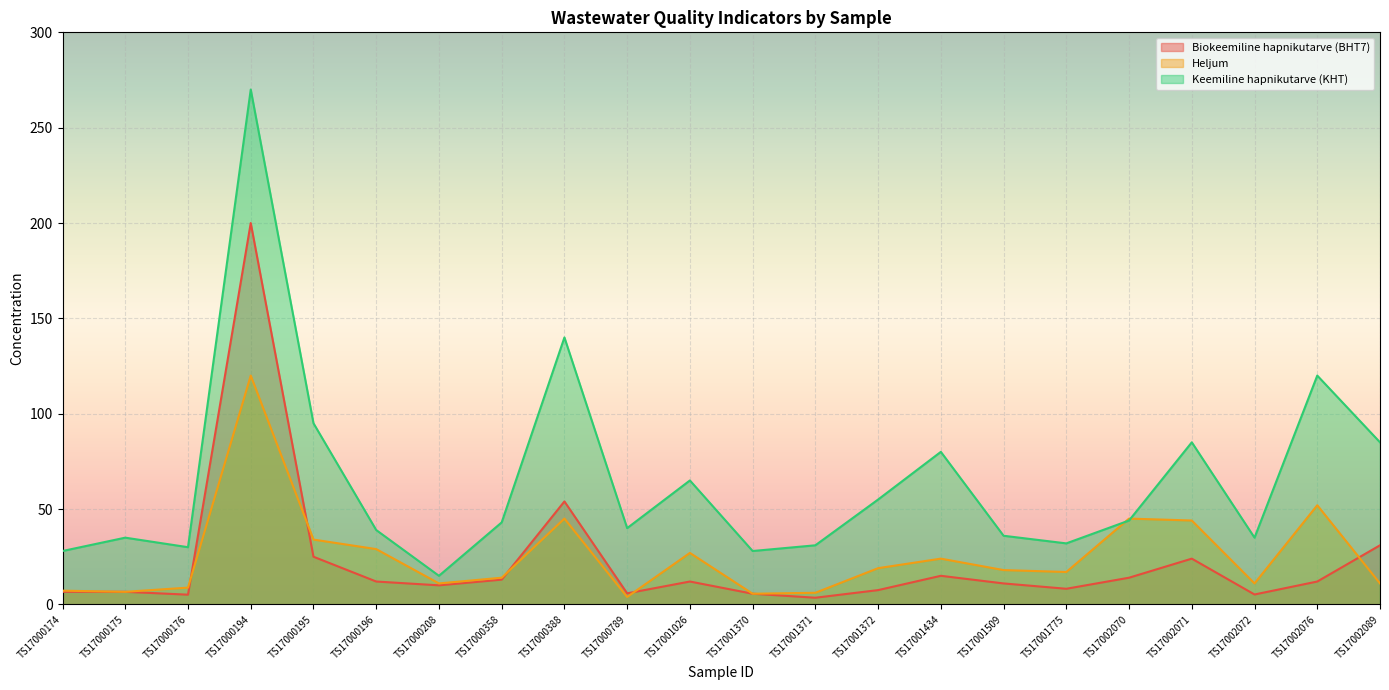

Reading left to right, extract all data points from this chart.

Biokeemiline hapnikutarve (BHT7): TS17000174=6.6	TS17000175=6.6	TS17000176=5.1	TS17000194=200.0	TS17000195=25.0	TS17000196=12.0	TS17000208=10.0	TS17000358=13.0	TS17000388=54.0	TS17000789=5.8	TS17001026=12.0	TS17001370=5.6	TS17001371=3.5	TS17001372=7.5	TS17001434=15.0	TS17001509=11.0	TS17001775=8.2	TS17002070=14.0	TS17002071=24.0	TS17002072=5.2	TS17002076=12.0	TS17002089=31.0
Heljum: TS17000174=7.2	TS17000175=6.6	TS17000176=8.8	TS17000194=120.0	TS17000195=34.0	TS17000196=29.0	TS17000208=11.0	TS17000358=14.0	TS17000388=45.0	TS17000789=3.9	TS17001026=27.0	TS17001370=5.6	TS17001371=6.1	TS17001372=19.0	TS17001434=24.0	TS17001509=18.0	TS17001775=17.0	TS17002070=45.0	TS17002071=44.0	TS17002072=11.0	TS17002076=52.0	TS17002089=11.0
Keemiline hapnikutarve (KHT): TS17000174=28.0	TS17000175=35.0	TS17000176=30.0	TS17000194=270.0	TS17000195=95.0	TS17000196=39.0	TS17000208=15.0	TS17000358=43.0	TS17000388=140.0	TS17000789=40.0	TS17001026=65.0	TS17001370=28.0	TS17001371=31.0	TS17001372=55.0	TS17001434=80.0	TS17001509=36.0	TS17001775=32.0	TS17002070=44.0	TS17002071=85.0	TS17002072=35.0	TS17002076=120.0	TS17002089=85.0